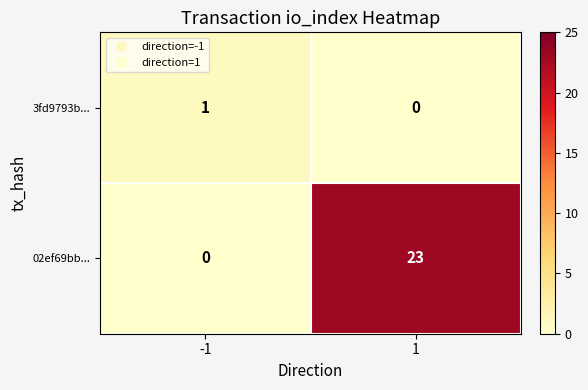

Which series has the largest range (max minus min)?

02ef69bb...